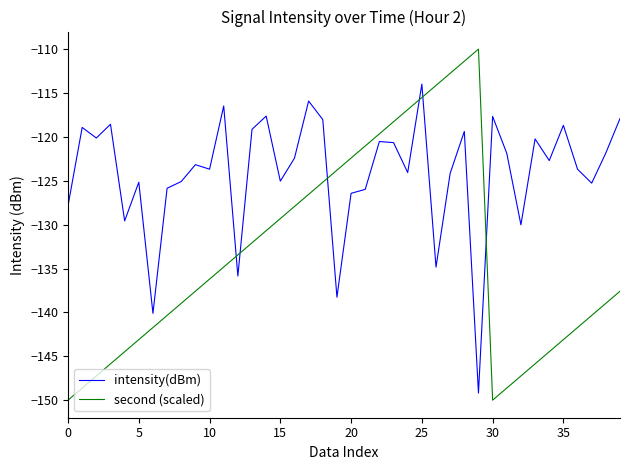

Rank the series by their maximum value, from highest to lowest.

second (scaled), intensity(dBm)